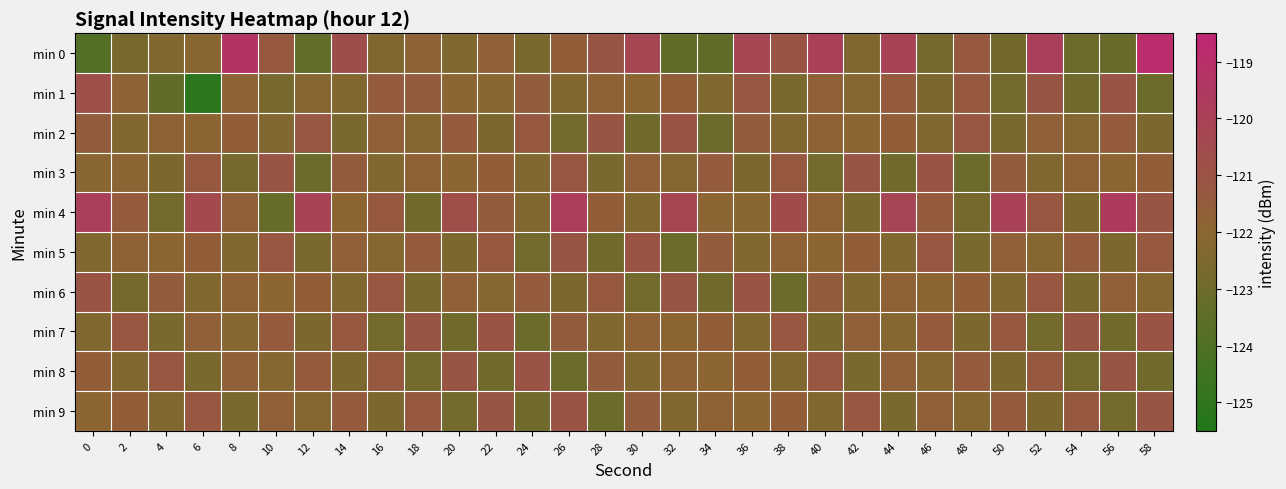

Count the number of categories in the chart.

30